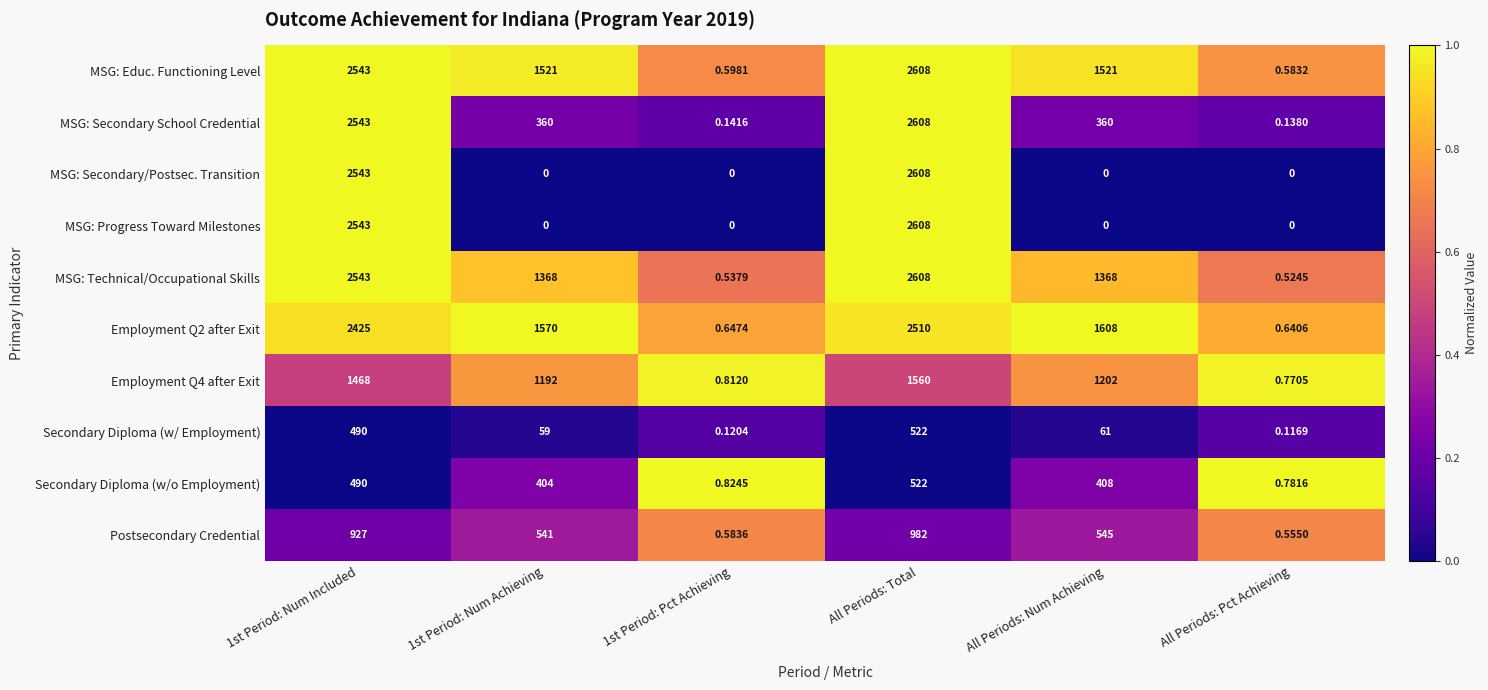

Is the value of MSG: Educ. Functioning Level at 1st Period: Pct Achieving greater than the value of Secondary Diploma (w/ Employment) at 1st Period: Num Achieving?

No